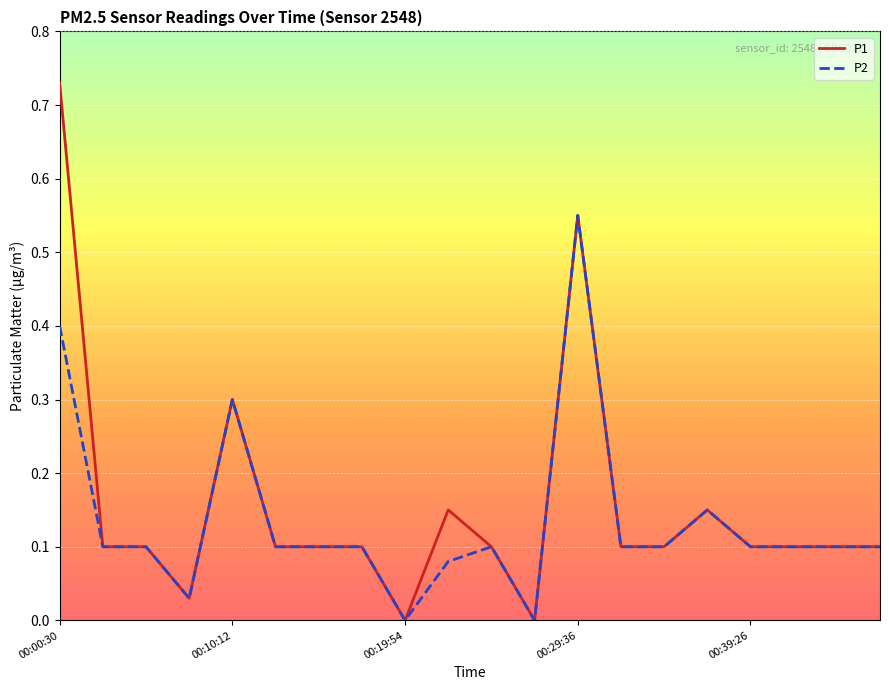

Which series has the largest range (max minus min)?

P1